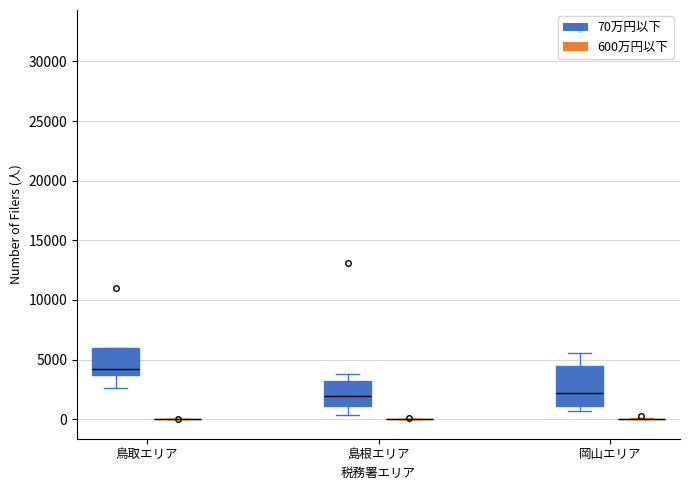

Reading left to right, transcribe this box plot: for each box, give where its median line is, the range the box spans, and where its two whiskers end, as read against the y-axis. The values are not printed on the chart, so give them approximately, as read against the axis.

鳥取エリア (70万円以下): median 4000, box 3500 to 6000, whiskers 2500 to 6000
鳥取エリア (600万円以下): box collapsed to a line at 0, whiskers 0 to 0
島根エリア (70万円以下): median 2000, box 1000 to 3000, whiskers 500 to 4000
島根エリア (600万円以下): box collapsed to a line at 0, whiskers 0 to 0
岡山エリア (70万円以下): median 2000, box 1000 to 4500, whiskers 500 to 5500
岡山エリア (600万円以下): box collapsed to a line at 0, whiskers 0 to 0